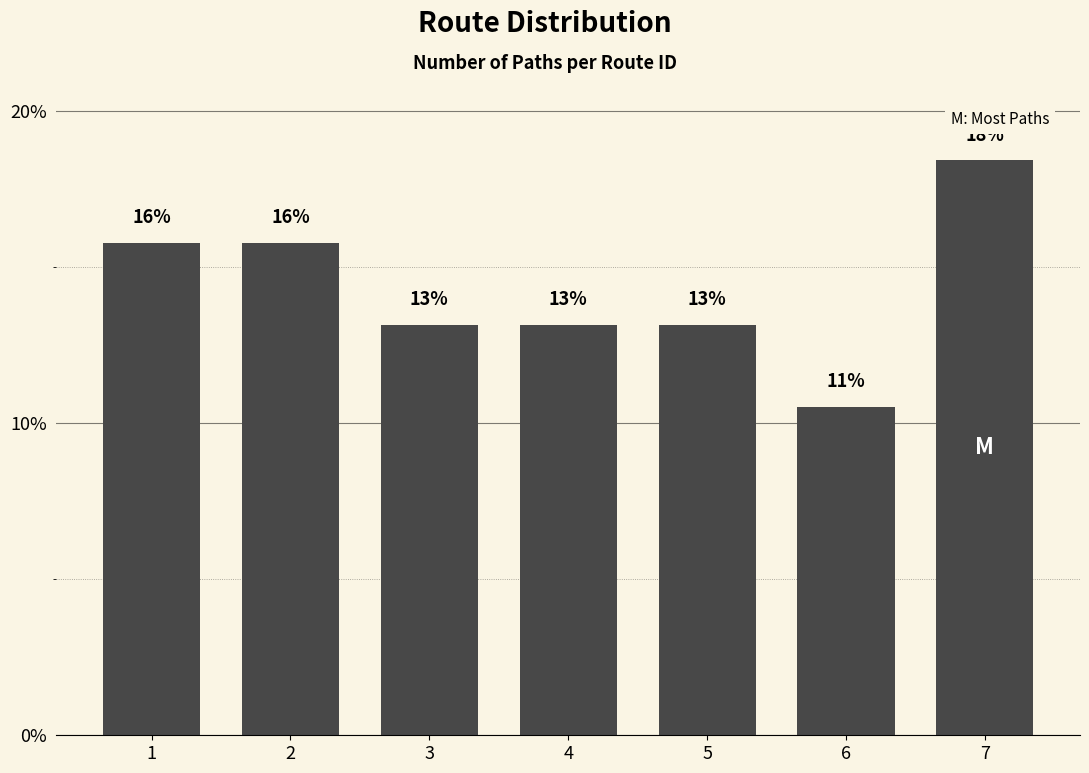

Are the bars horizontal?

No